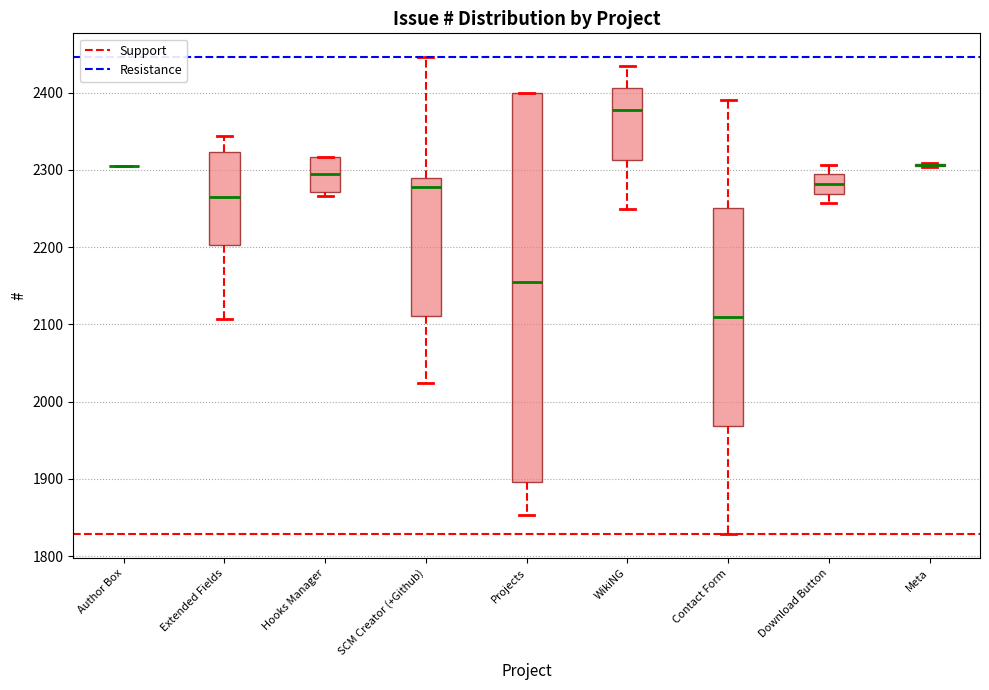

Comparing the boxes themselves (not the whiskers), which one is the tallest?

Projects